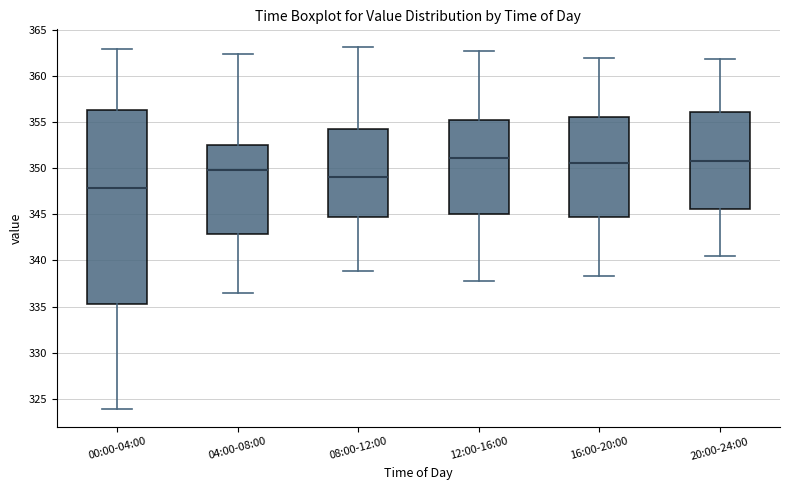

Where does the lower whisker of the box for 04:00-08:00 end on the y-axis? The values are not printed on the chart, so give them approximately, as read against the axis.

336.5